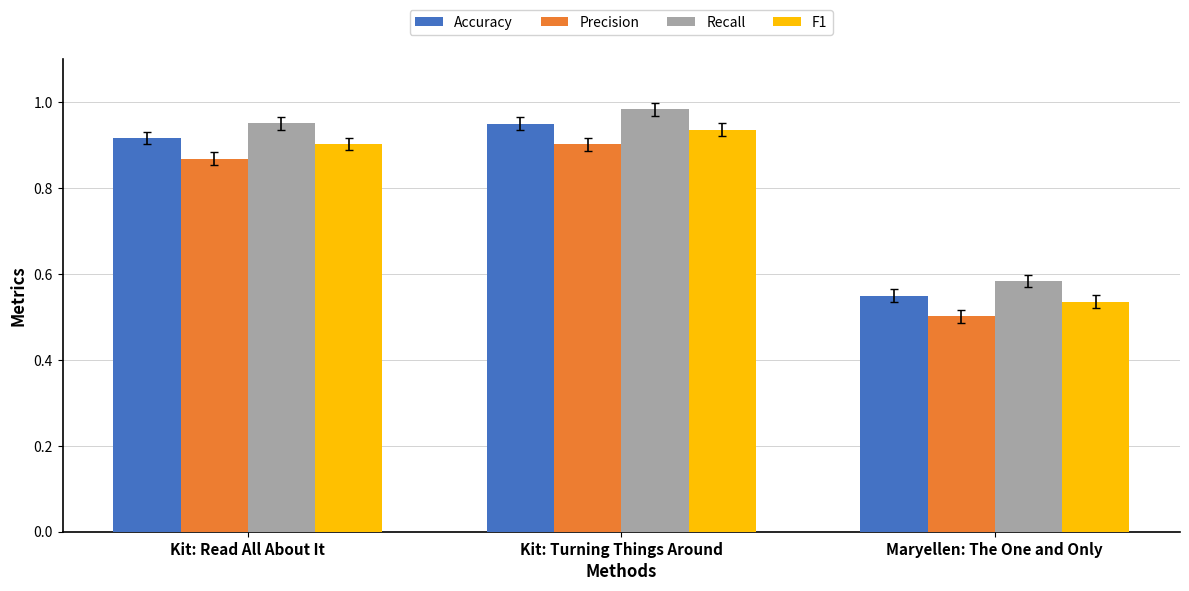

True or false: F1 has a value of 0.4 at Kit: Read All About It.

False